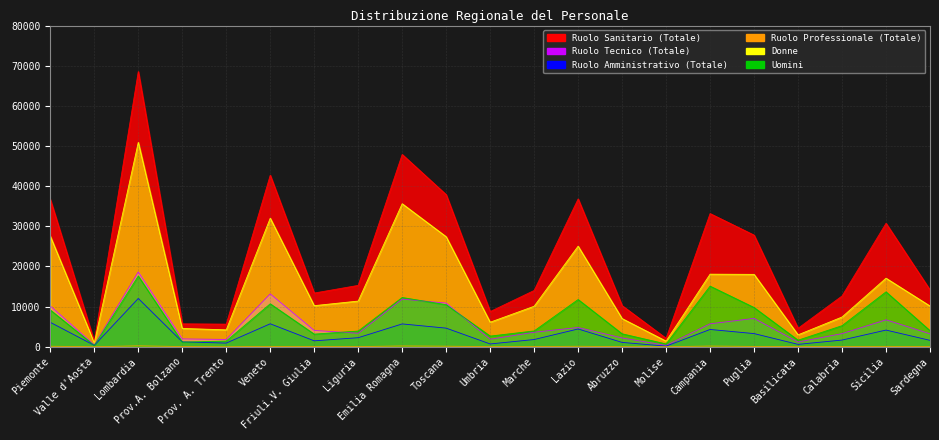

What is the label of the 15th point from the left?

Molise